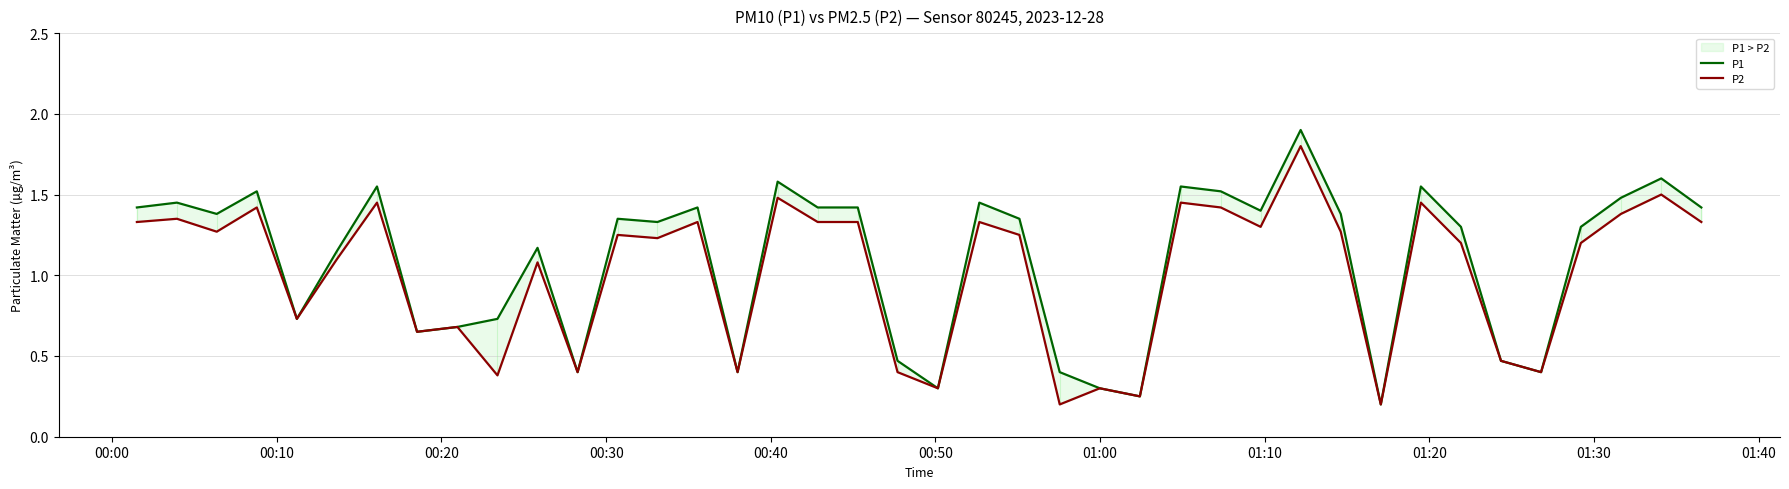

What is the maximum value shown in the chart?

1.9